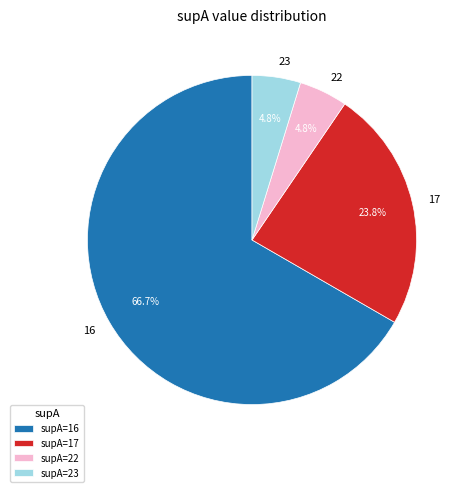

To the nearest percent, what portion does supA=16 represent?

67%